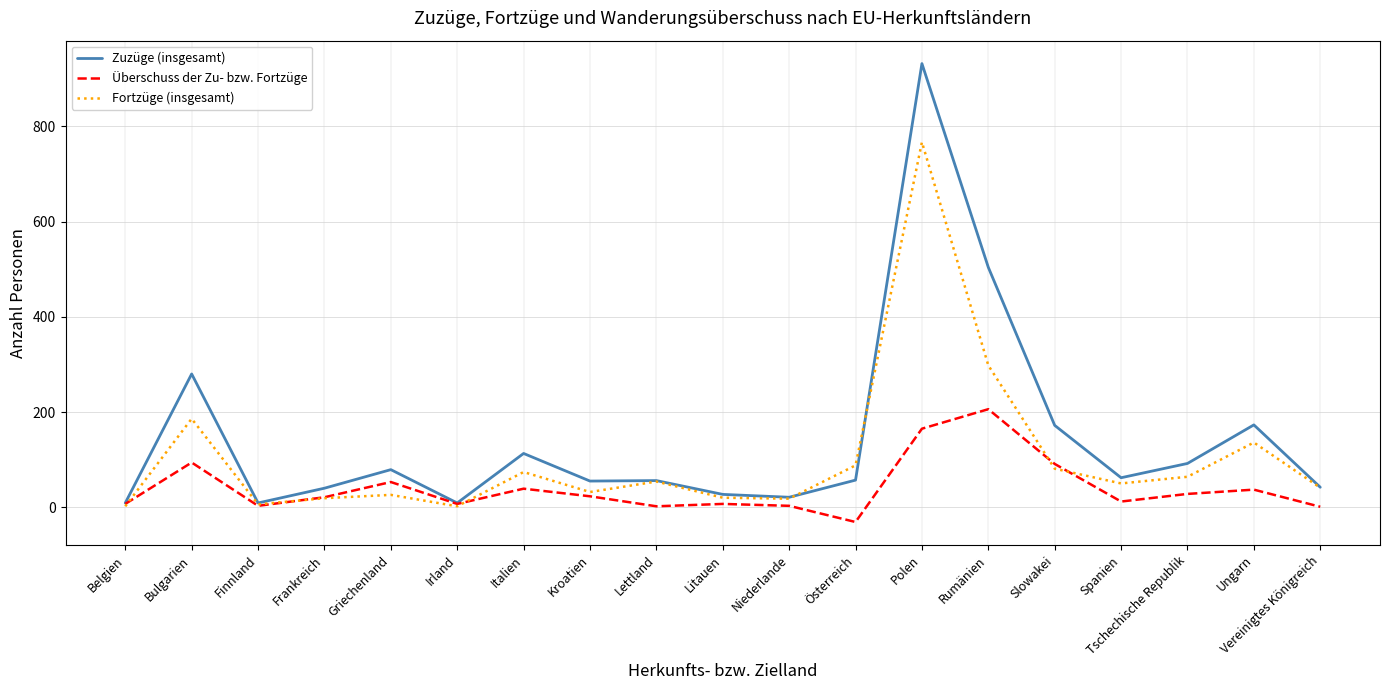

How many lines are shown in the chart?

3